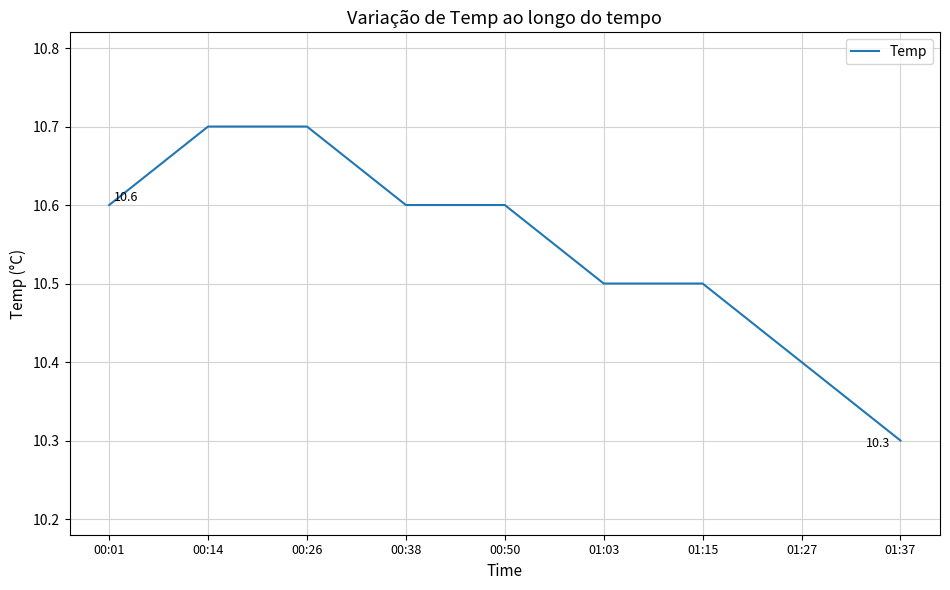

Where is the data nearest to the value 10?

01:37